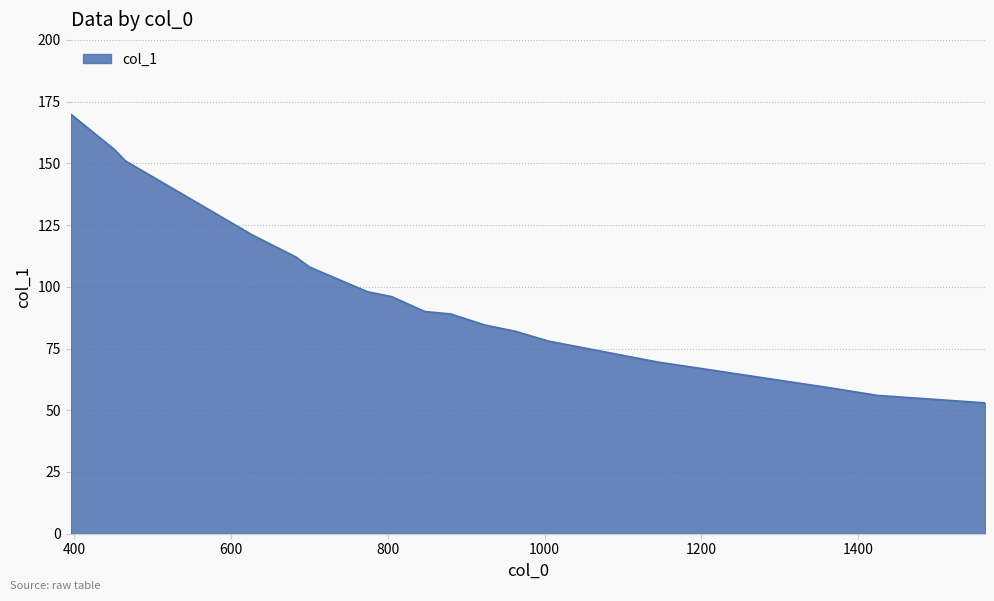

What is the minimum value shown in the chart?

53.0